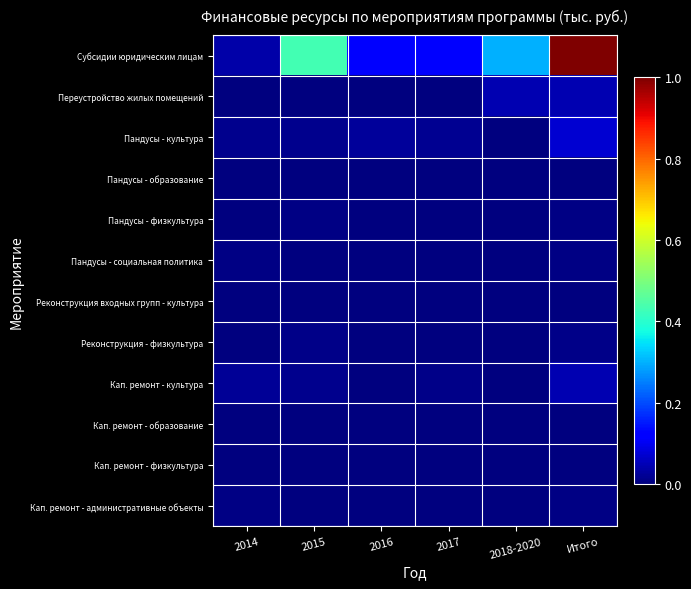

Which category has the highest value across all series?

Итого